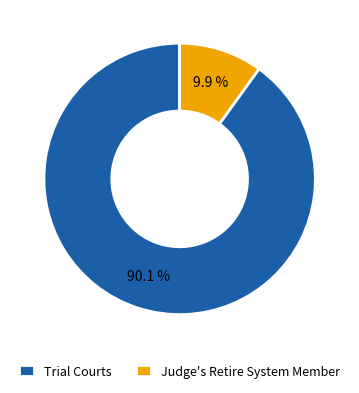

Rank the categories by value from lowest to highest.

Judge's Retire System Member, Trial Courts